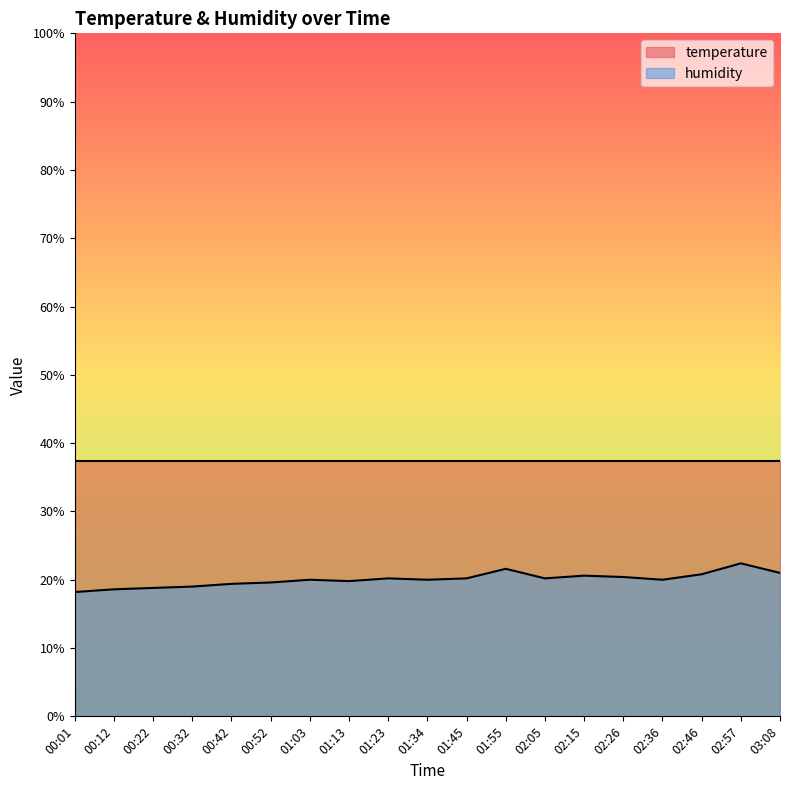

The chart shows a value of 19.6 at 00:52. True or false?

True